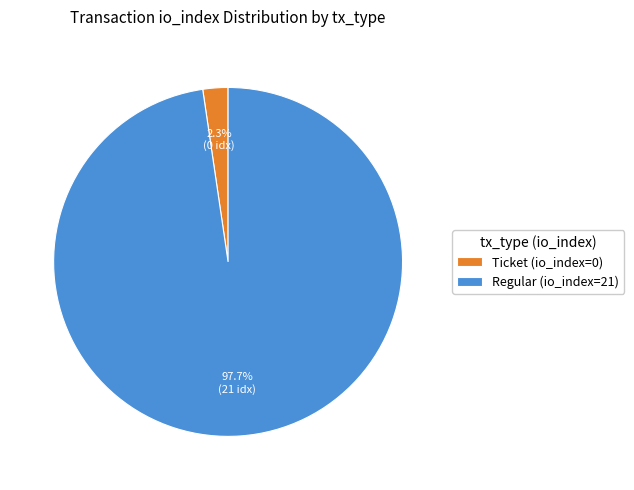

Which category has the smallest portion of the pie?

Ticket (io_index=0)